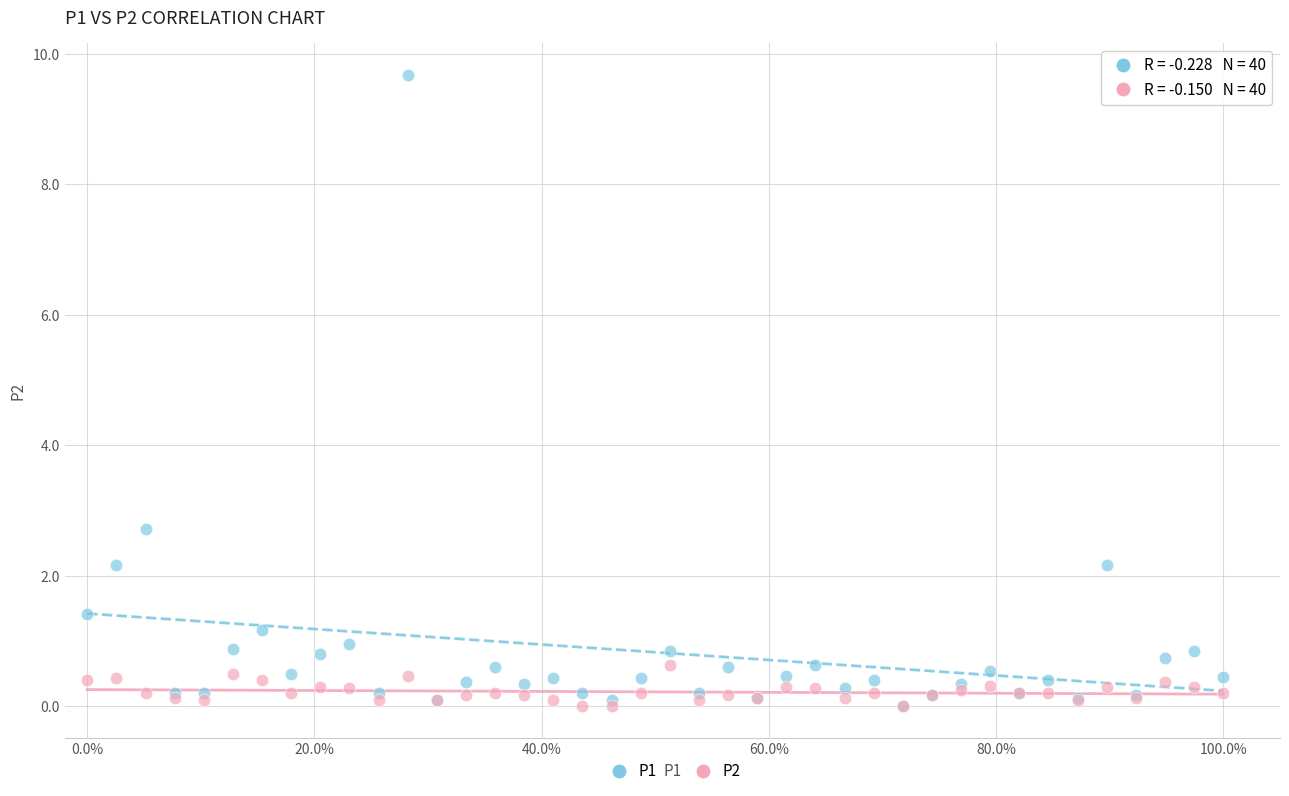

Across all series, what Y value is closest to 4?

2.7